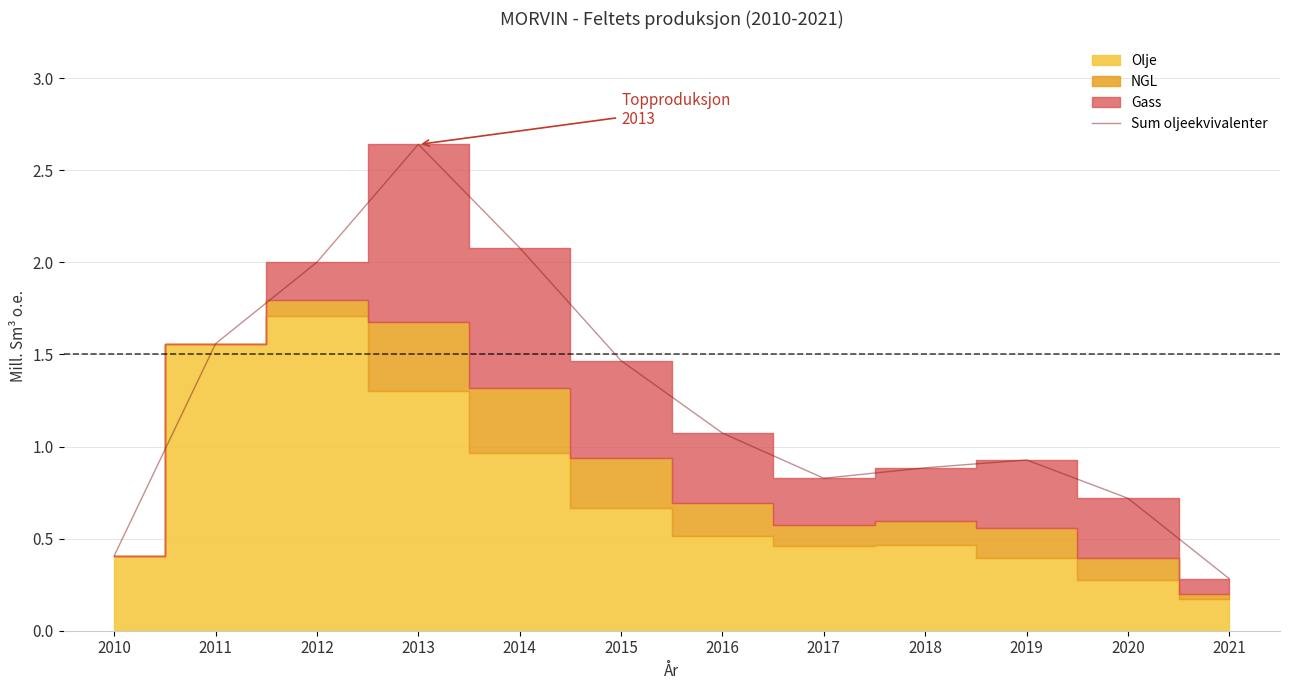

The value of Sum oljeekvivalenter at 2013 is 1.3. True or false?

False